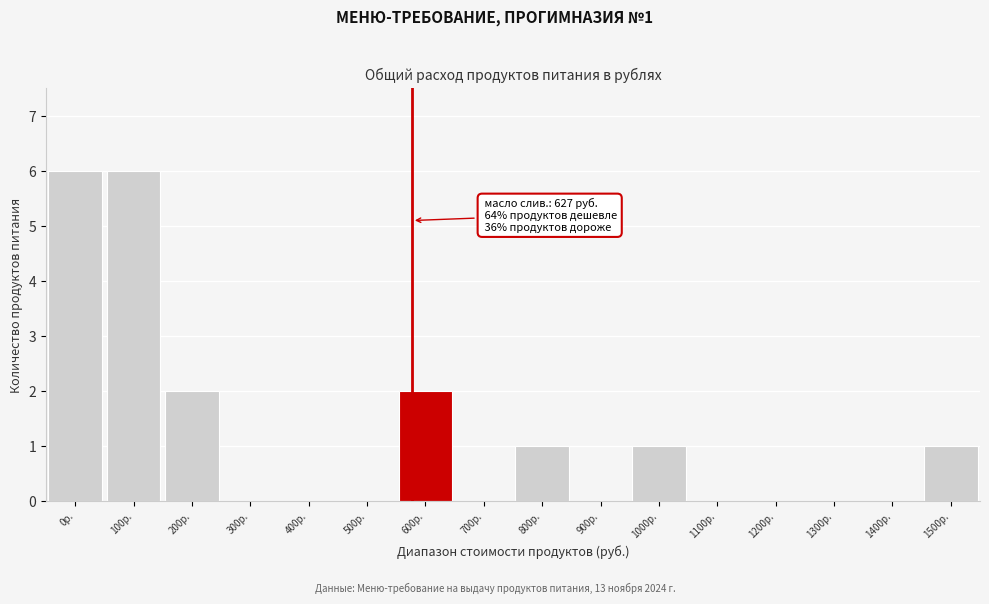

Reading left to right, transcribe all the data shown in this chart.

0р.=6	100р.=6	200р.=2	300р.=0	400р.=0	500р.=0	600р.=2	700р.=0	800р.=1	900р.=0	1000р.=1	1100р.=0	1200р.=0	1300р.=0	1400р.=0	1500р.=1